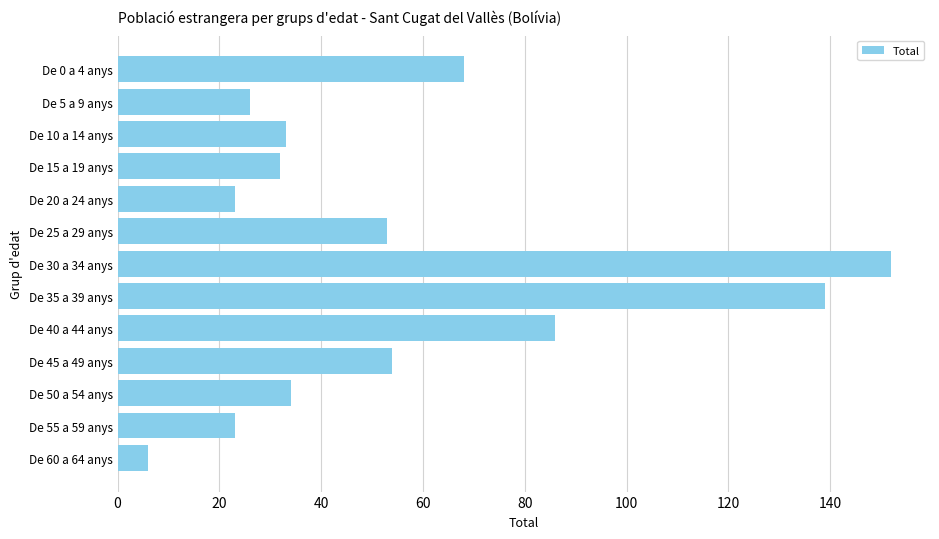

What is the change in value from De 10 a 14 anys to De 45 a 49 anys?

+21